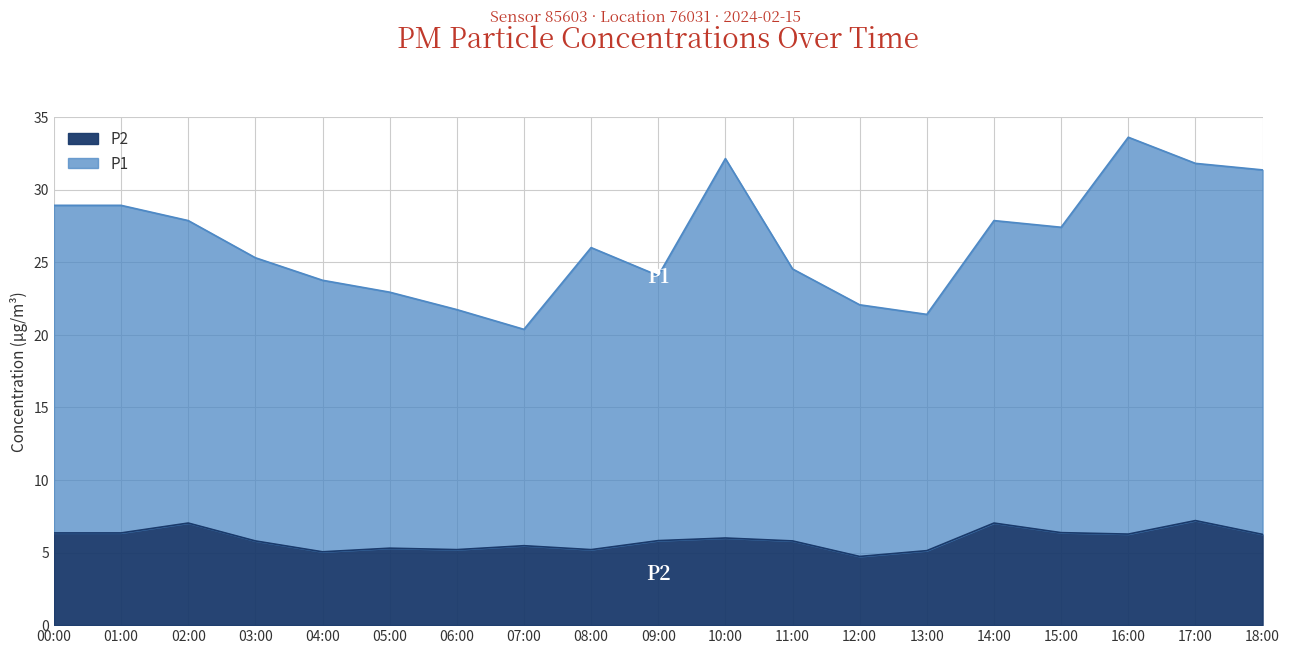

True or false: P2 and P1 intersect in this chart.

False